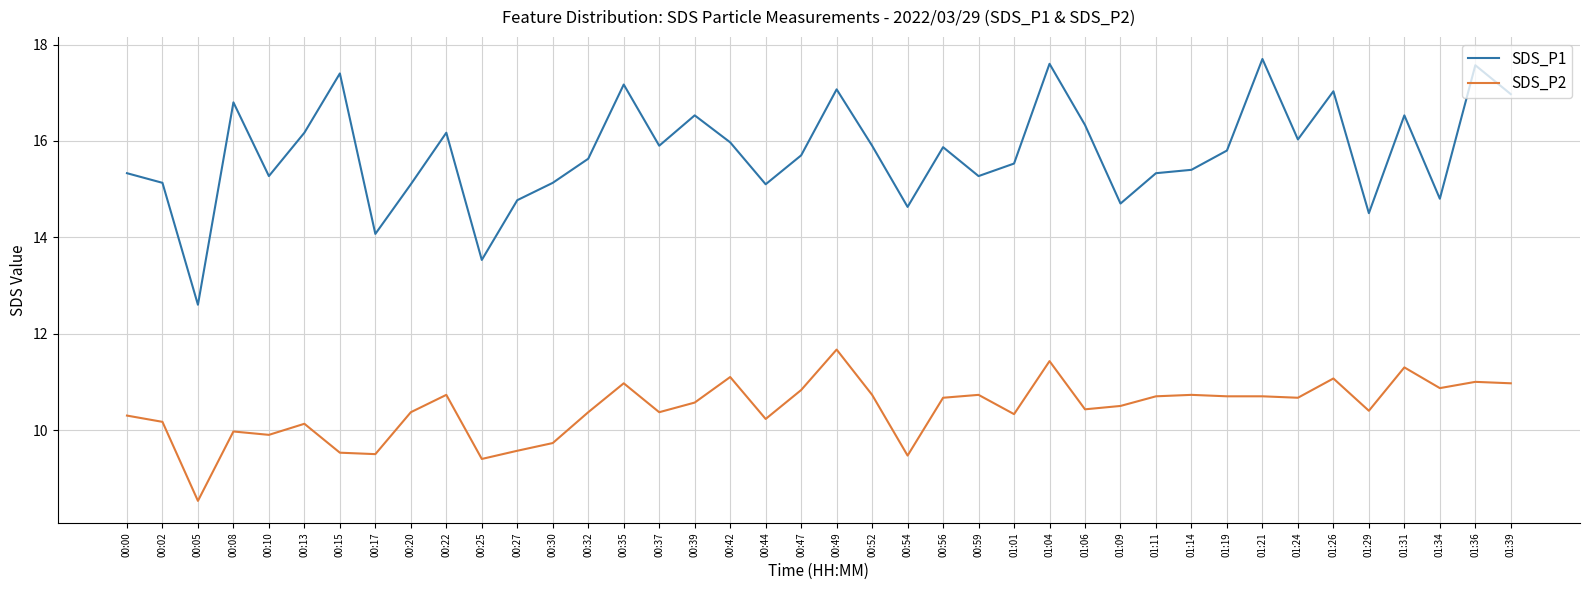

How many lines are shown in the chart?

2